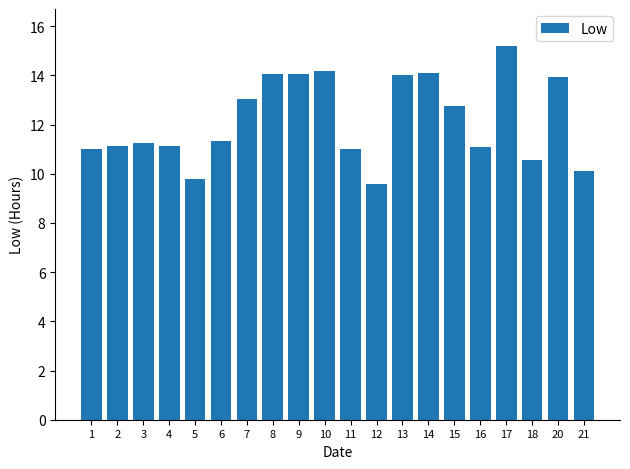

What is the difference between the values at 13 and 4?

2.9